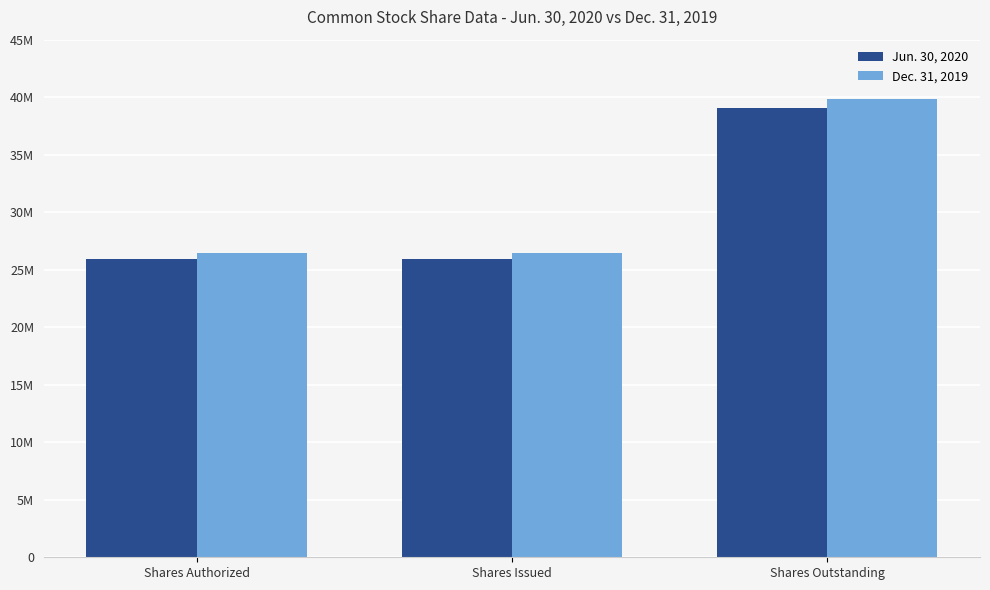

Are the bars grouped side by side (vs. stacked)?

Yes